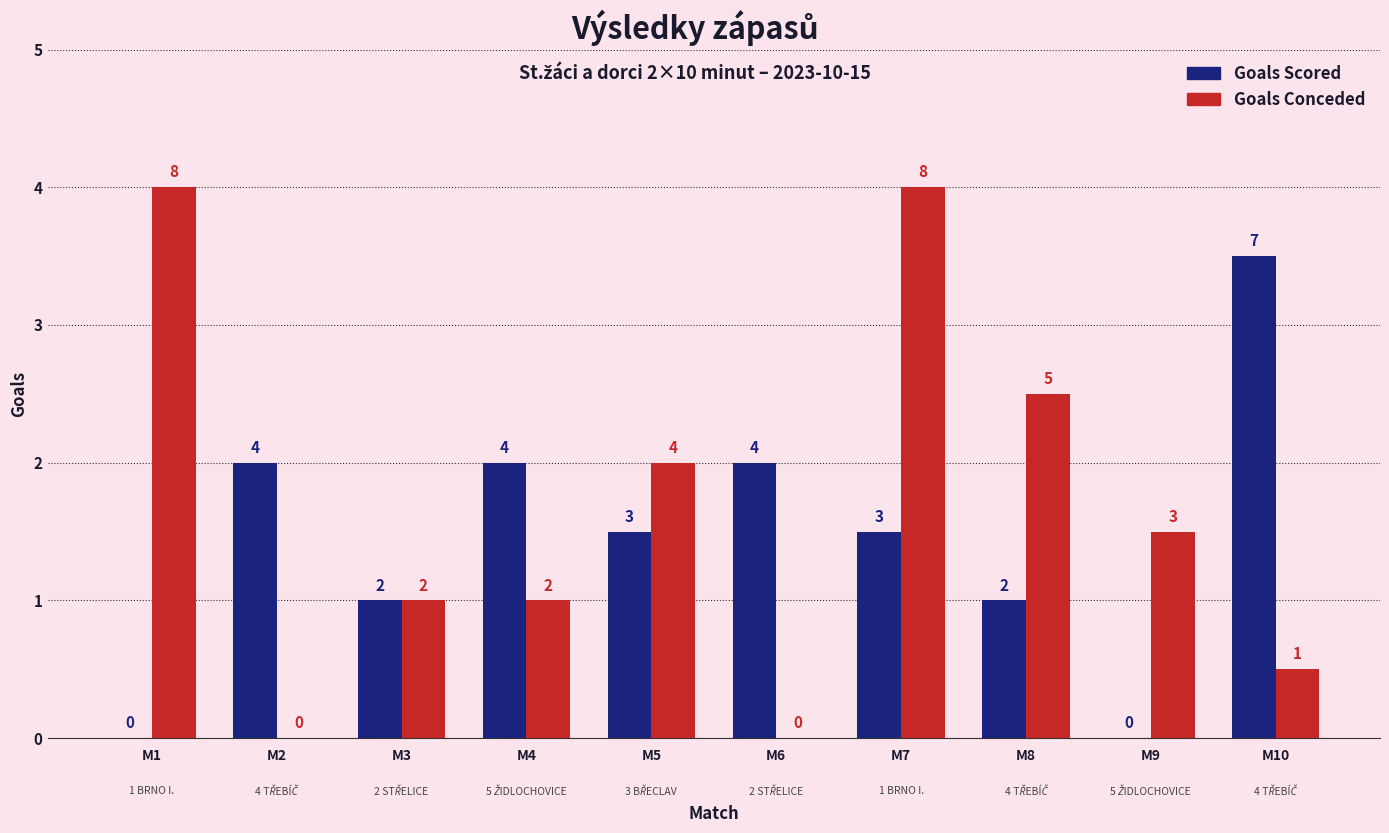

Reading left to right, transcribe all the data shown in this chart.

Goals Scored: 0	4	2	4	3	4	3	2	0	7
Goals Conceded: 8	0	2	2	4	0	8	5	3	1